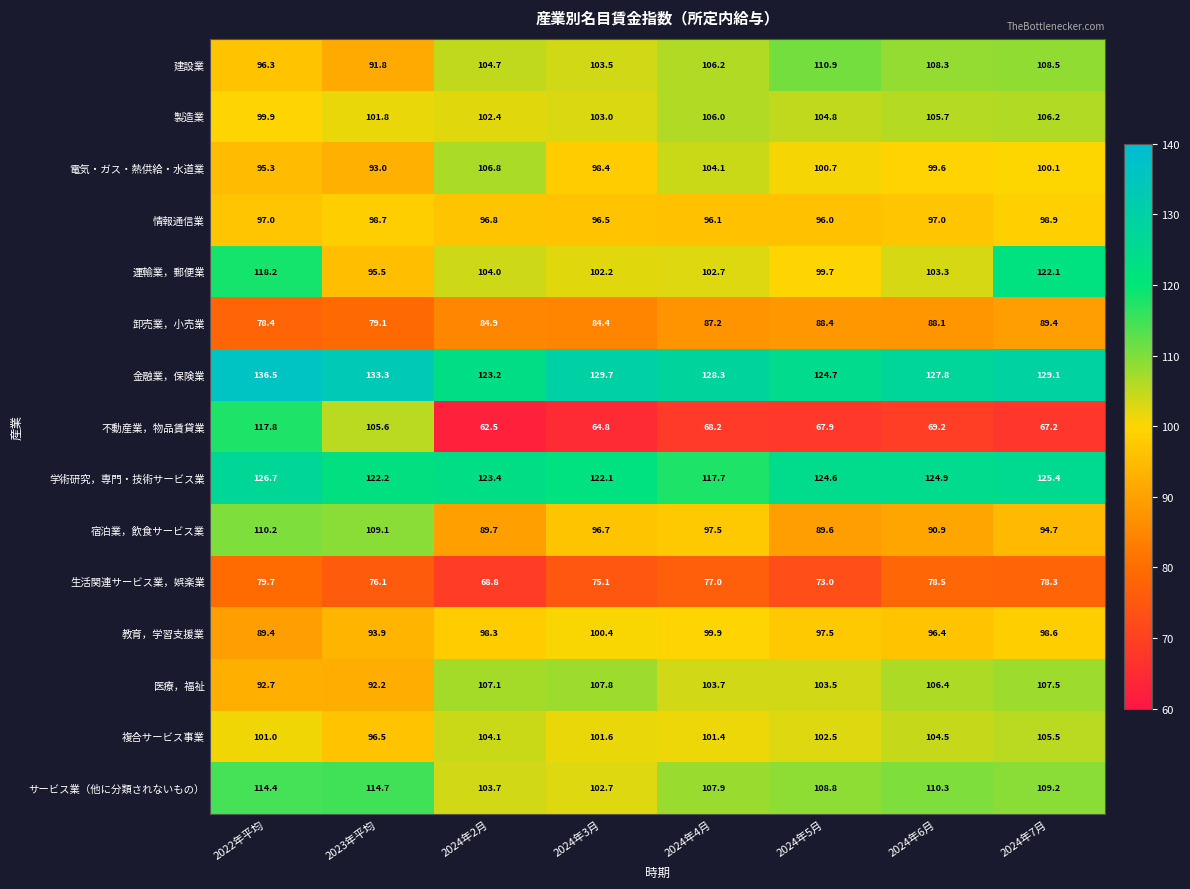

What is the approximate value of 卸売業，小売業 at 2024年5月?

88.4